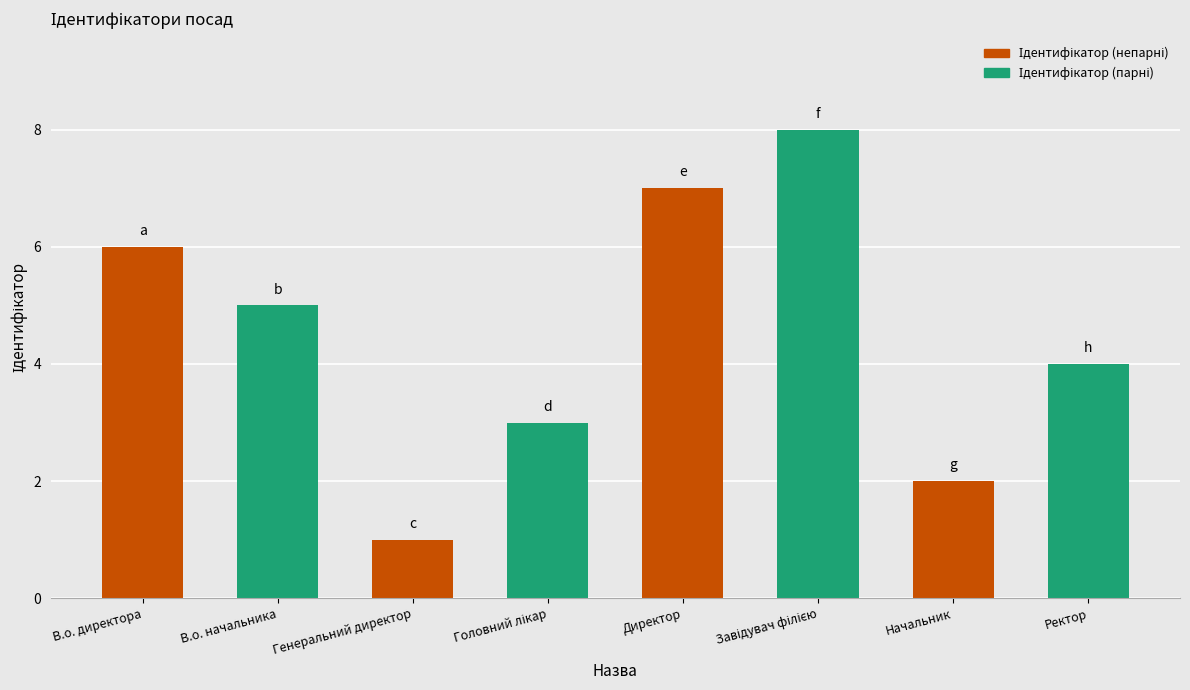

The value at В.о. начальника is 5. True or false?

True